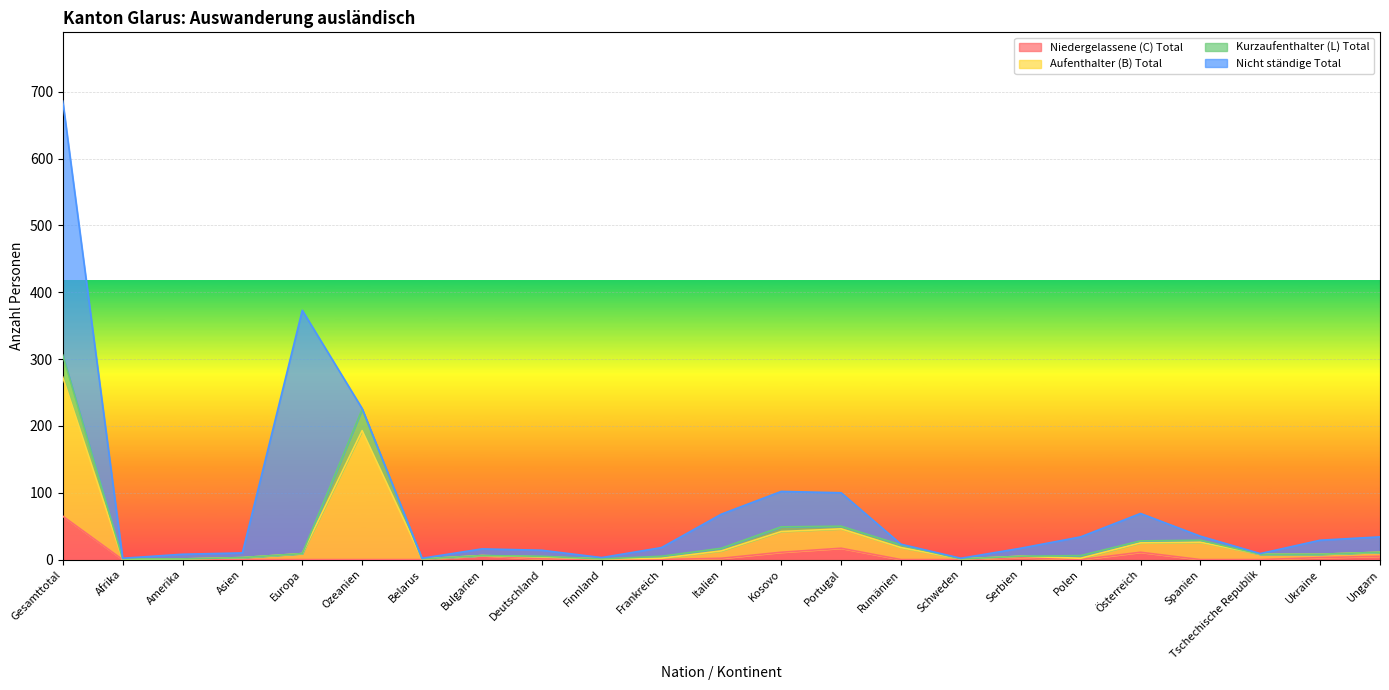

At which label does Niedergelassene (C) Total reach its peak?

Gesamttotal